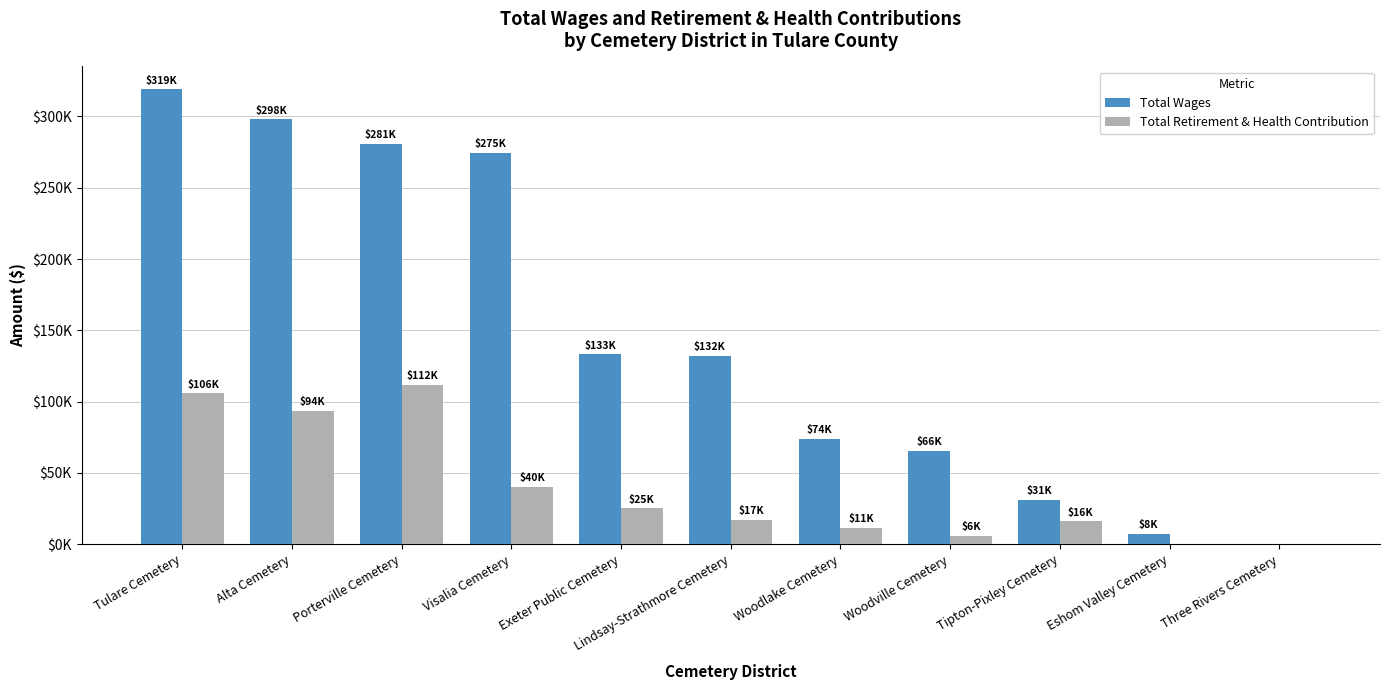

Between Exeter Public Cemetery and Woodlake Cemetery, which is larger?

Exeter Public Cemetery